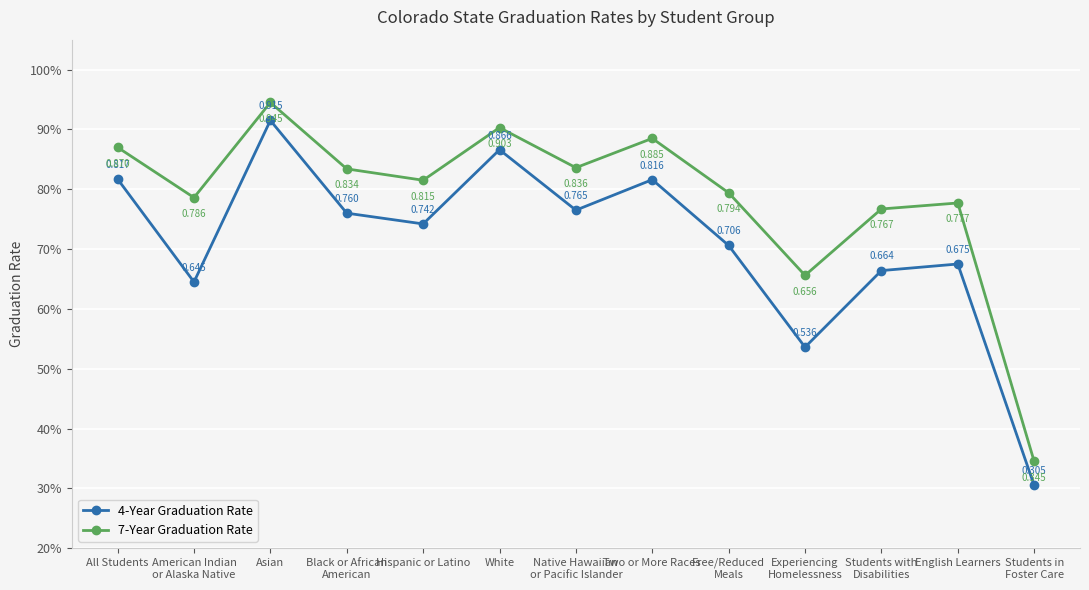

Which category has the lowest value across all series?

Students in
Foster Care